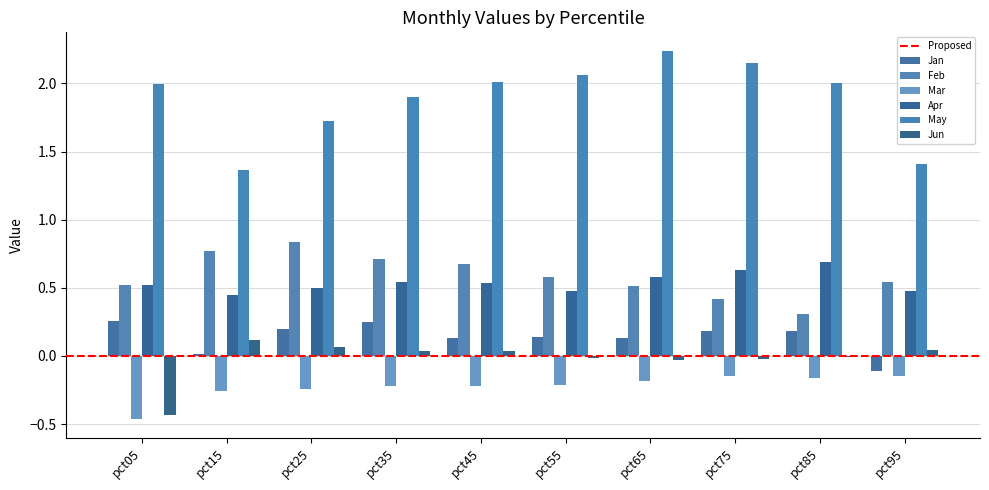

Which series has the largest range (max minus min)?

May